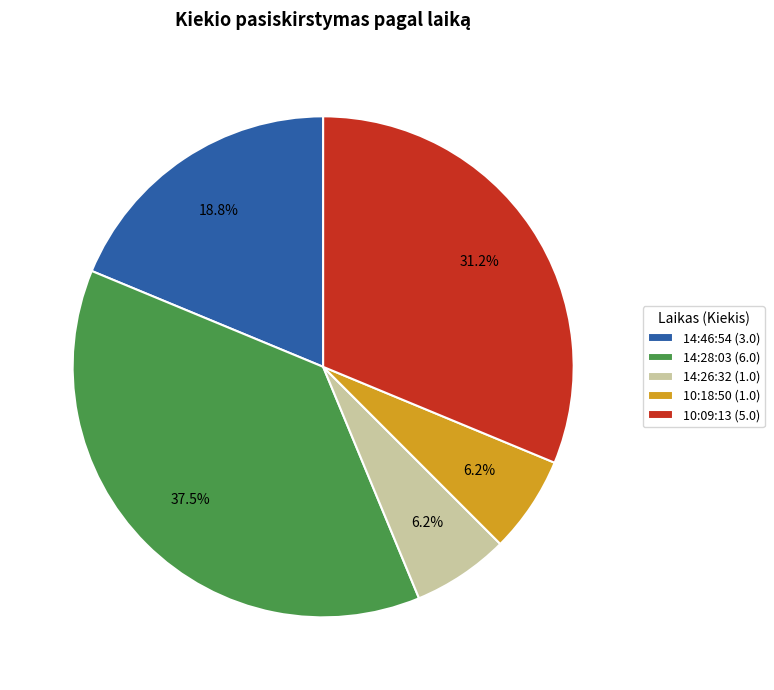

To the nearest percent, what is the average slice percentage?

20%